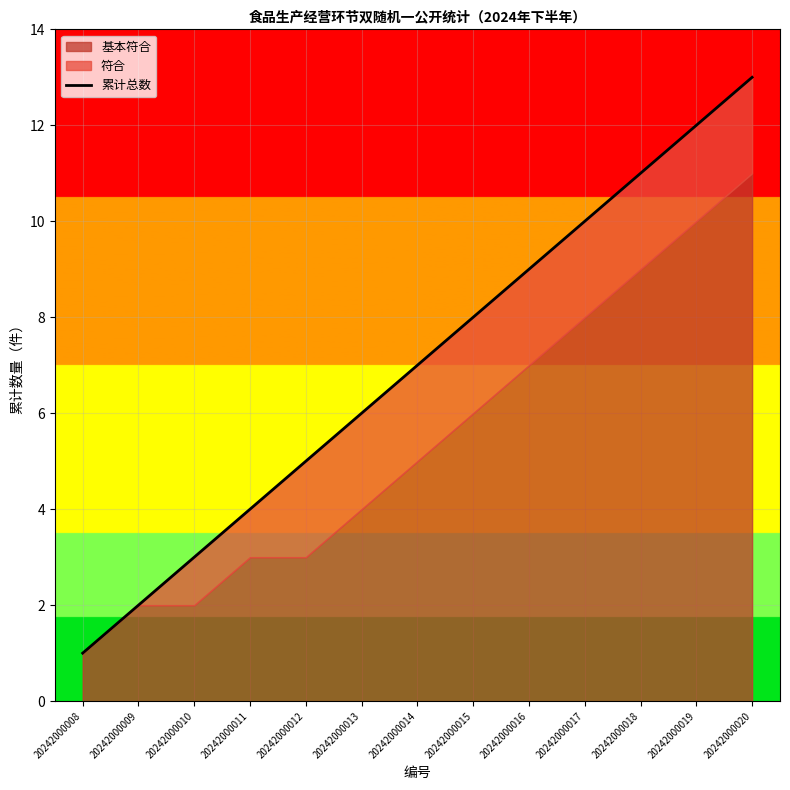

Does the chart display data point markers on the line(s)?

No